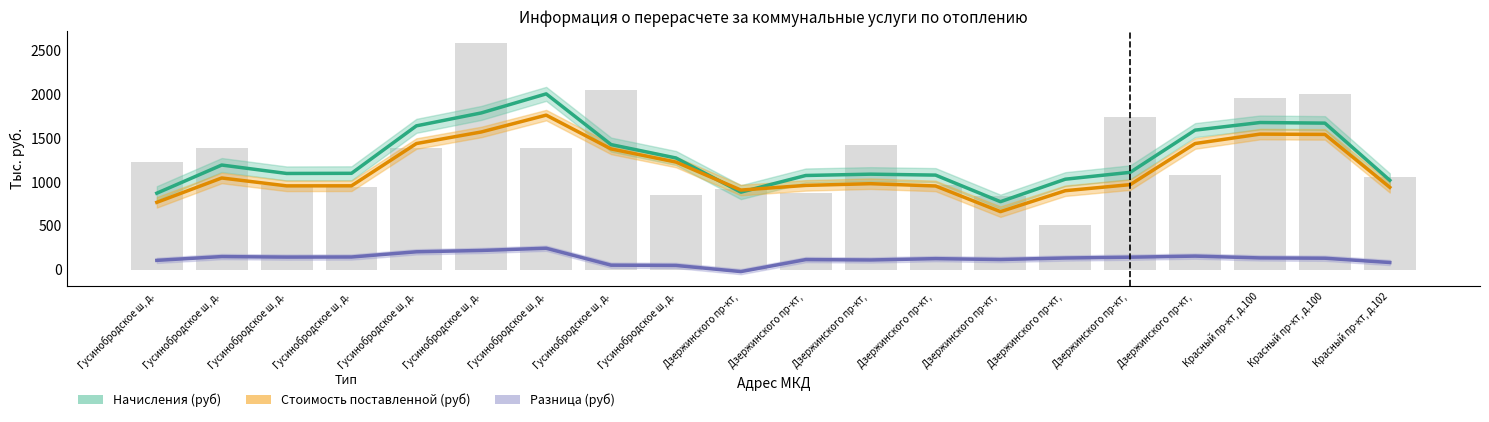

Is the value of Начисления (руб) at Гусинобродское ш, д. greater than the value of Стоимость поставленной (руб) at Дзержинского пр-кт, ?

No